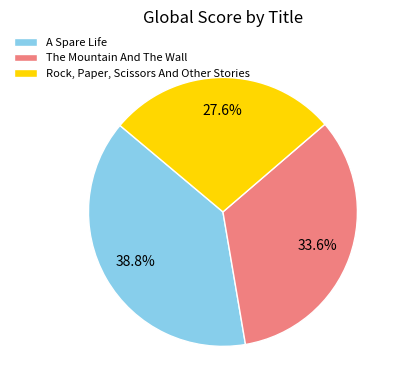

The Rock, Paper, Scissors And Other Stories slice represents 28% of the pie. True or false?

True